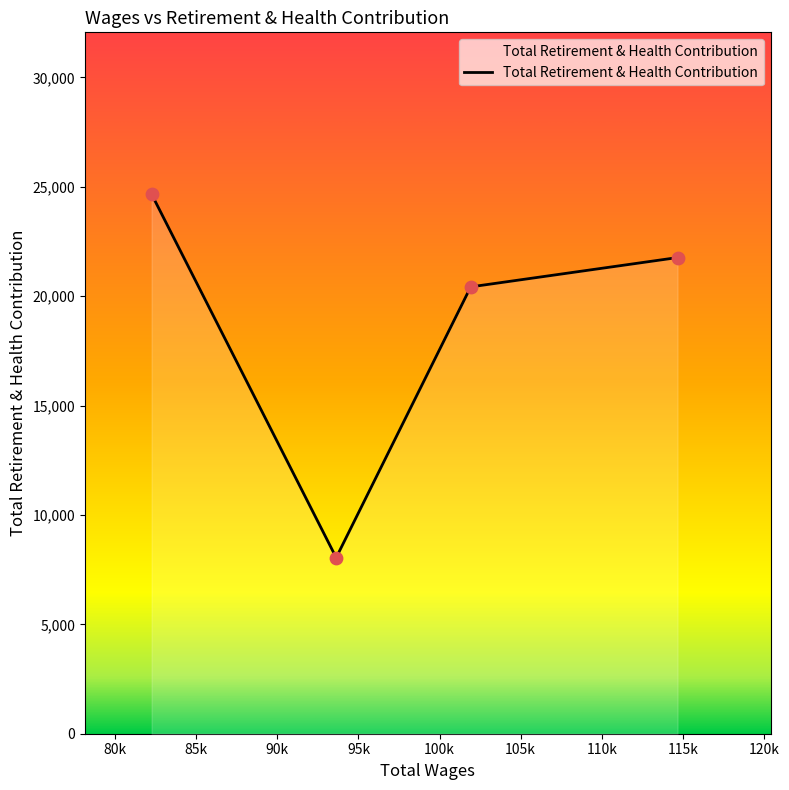

What is the difference between the maximum and minimum values?

16612